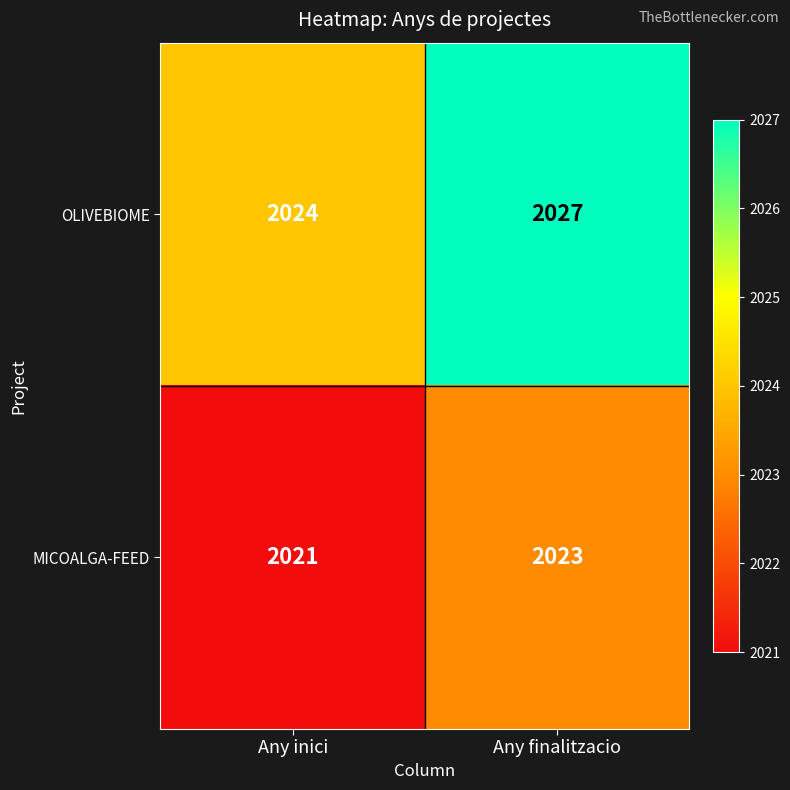

At which category is the sum across all series the highest?

Any finalitzacio